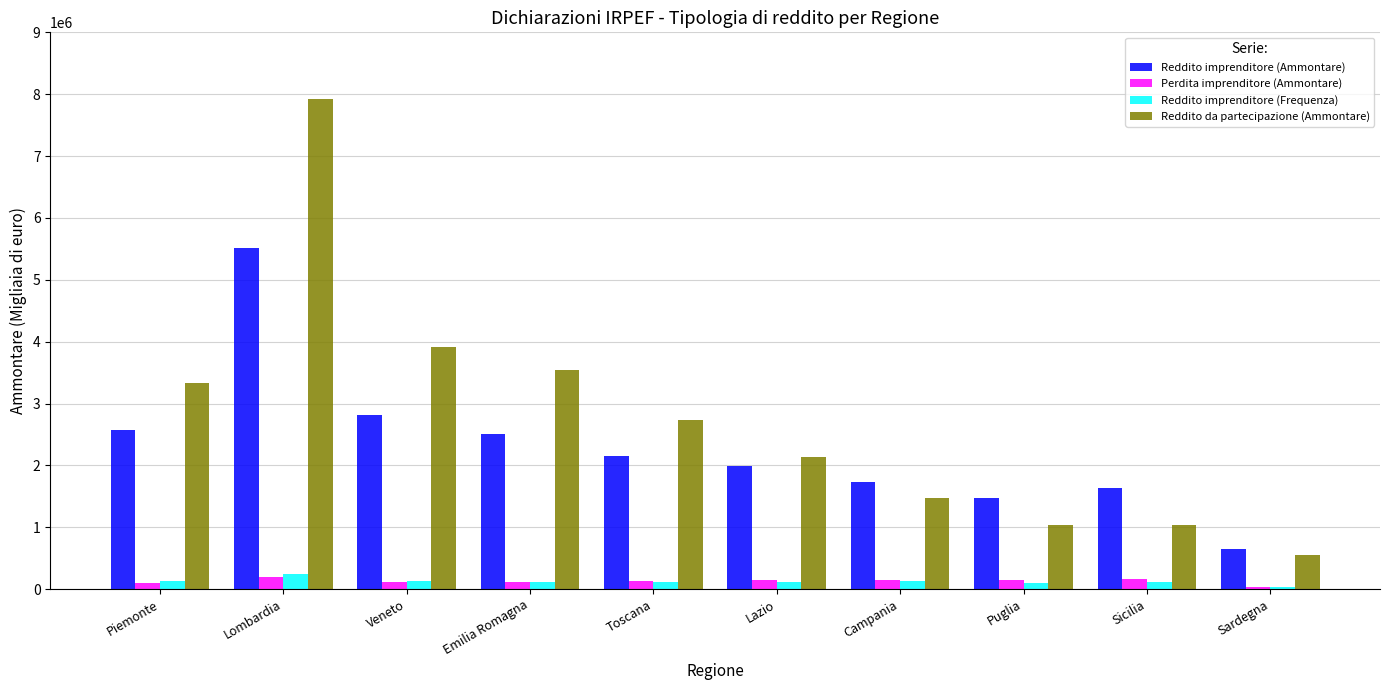

At which category is the sum across all series the highest?

Lombardia